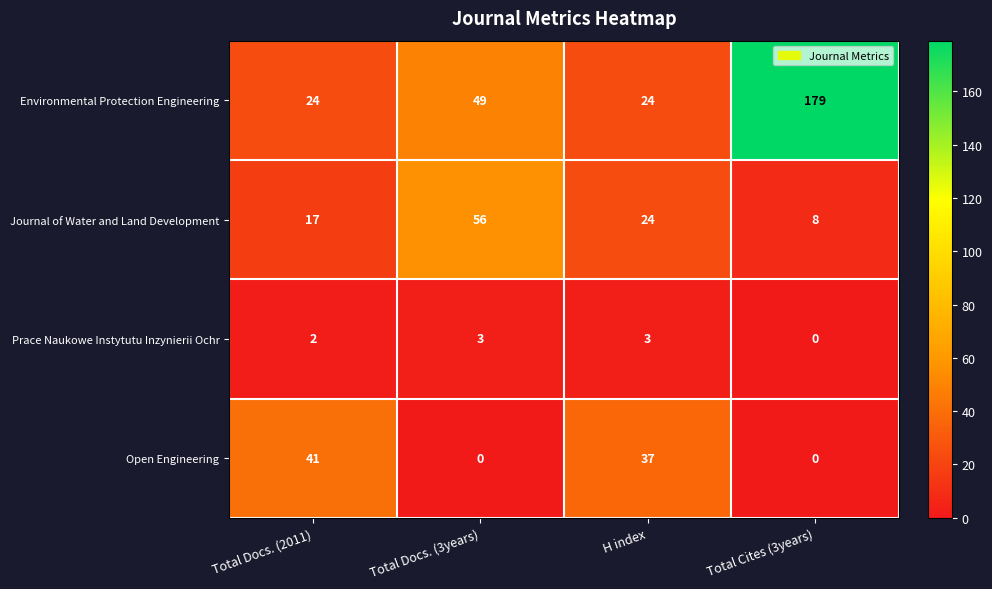

What is the difference between the Journal of Water and Land Development values at Total Cites (3years) and Total Docs. (3years)?

48